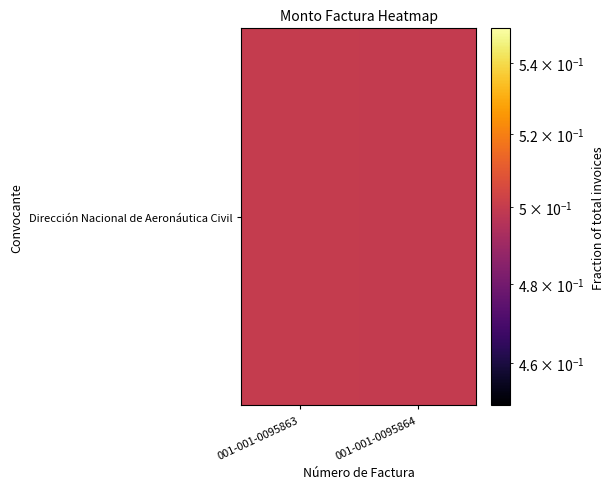

What is the smallest value displayed?

0.5